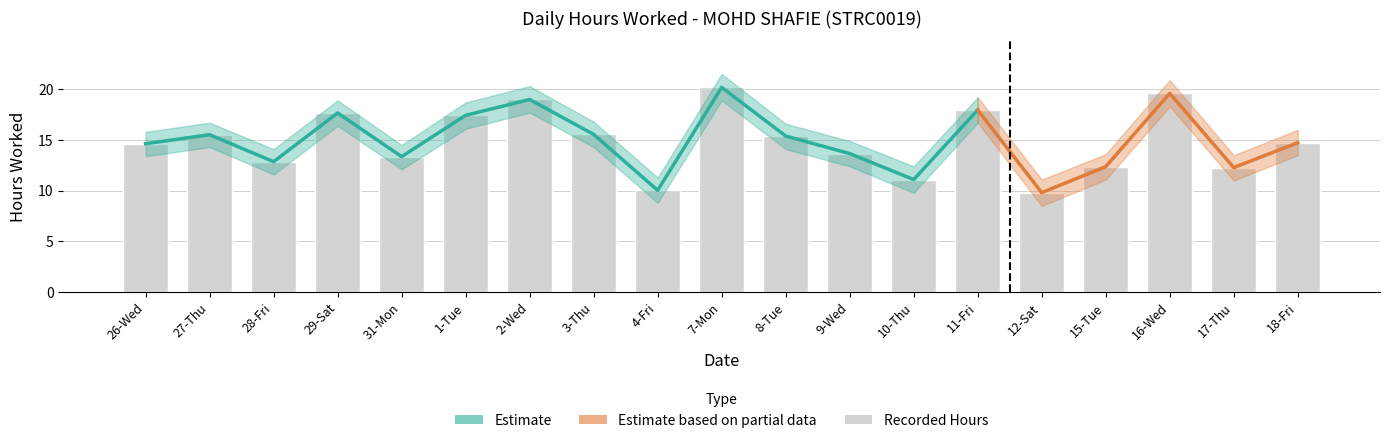

Are the bars grouped side by side (vs. stacked)?

Yes